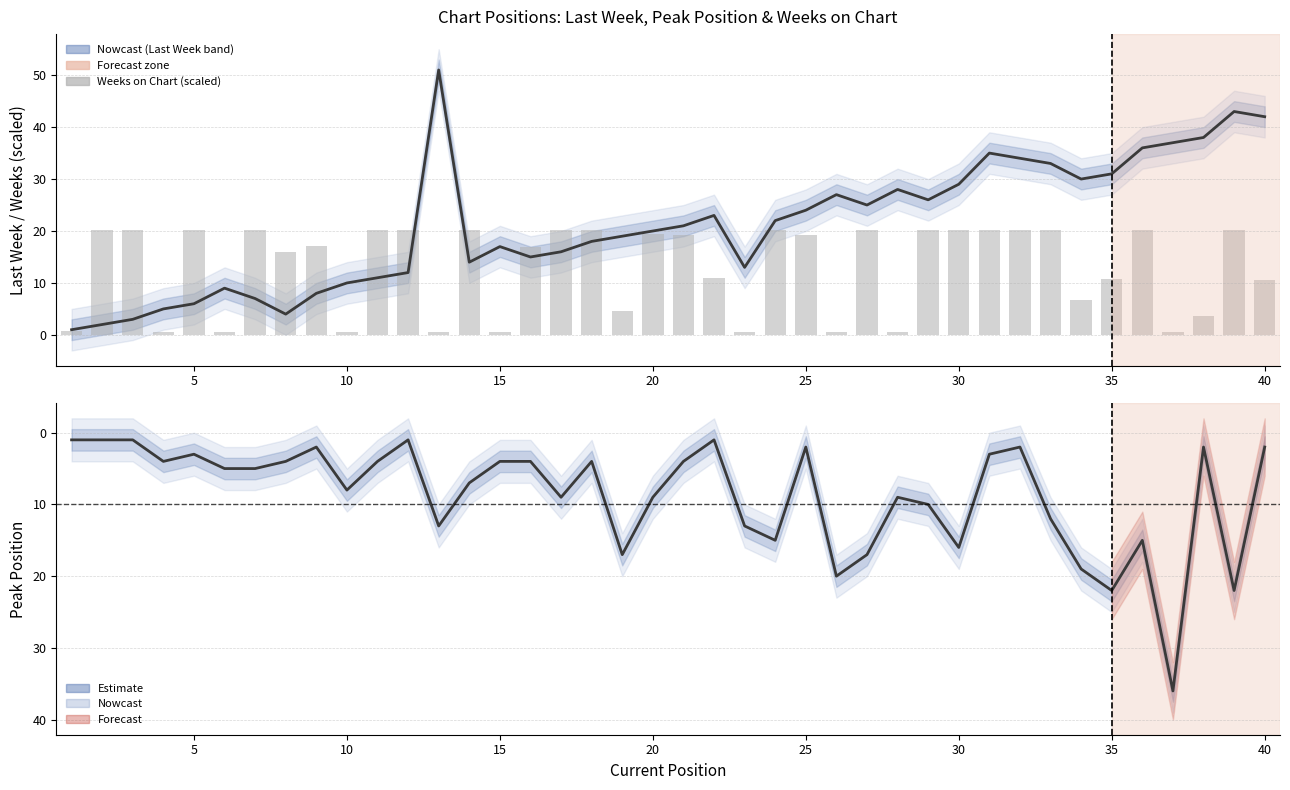

Count the number of categories in the chart.

40